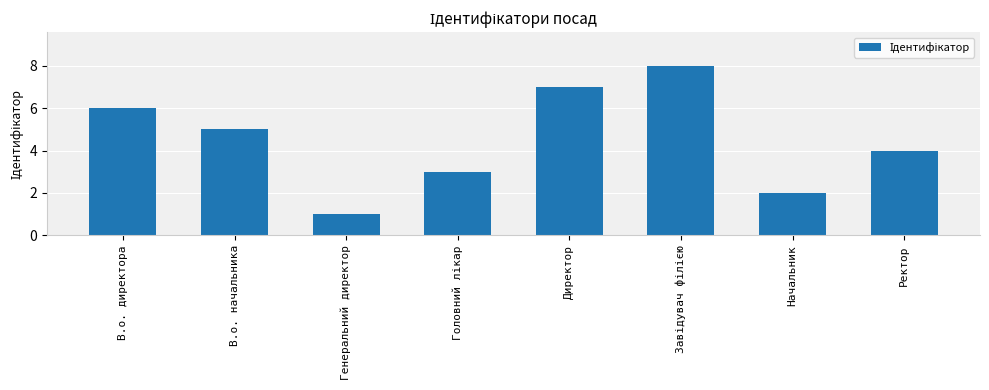

Where is the data nearest to the value 4?

Ректор